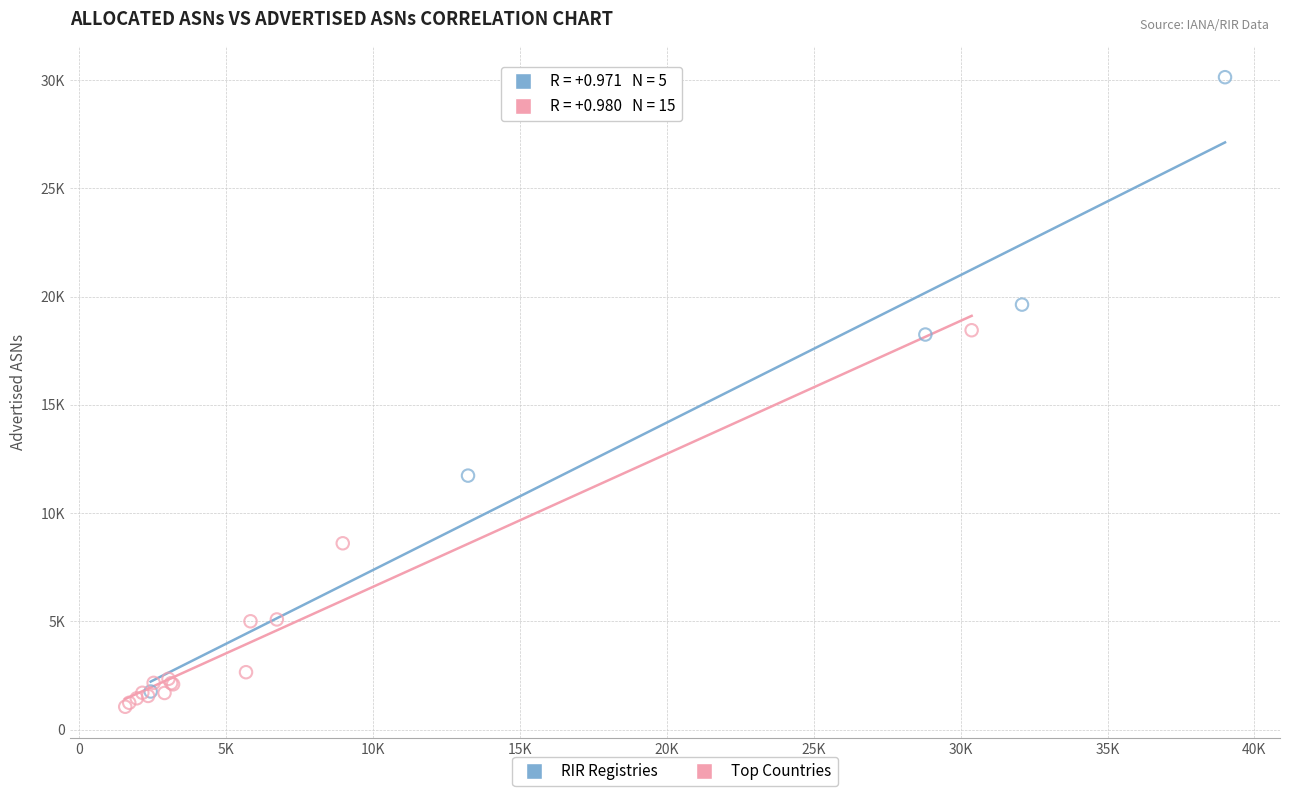

Which series contains the highest Y value?

RIR Registries